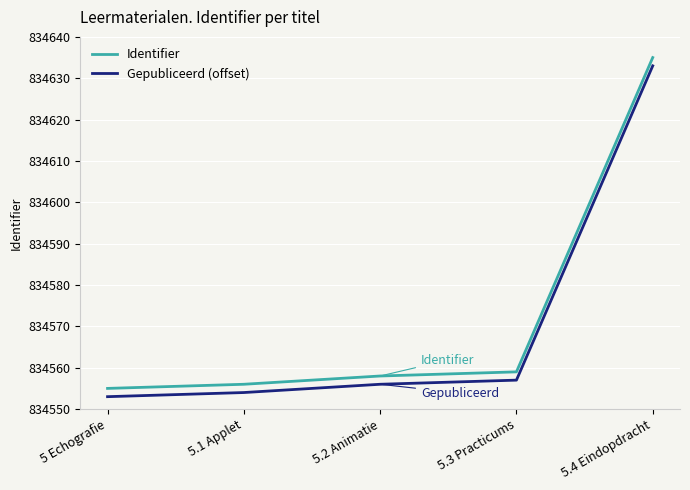

Rank the categories by Identifier value from lowest to highest.

5 Echografie, 5.1 Applet, 5.2 Animatie, 5.3 Practicums, 5.4 Eindopdracht